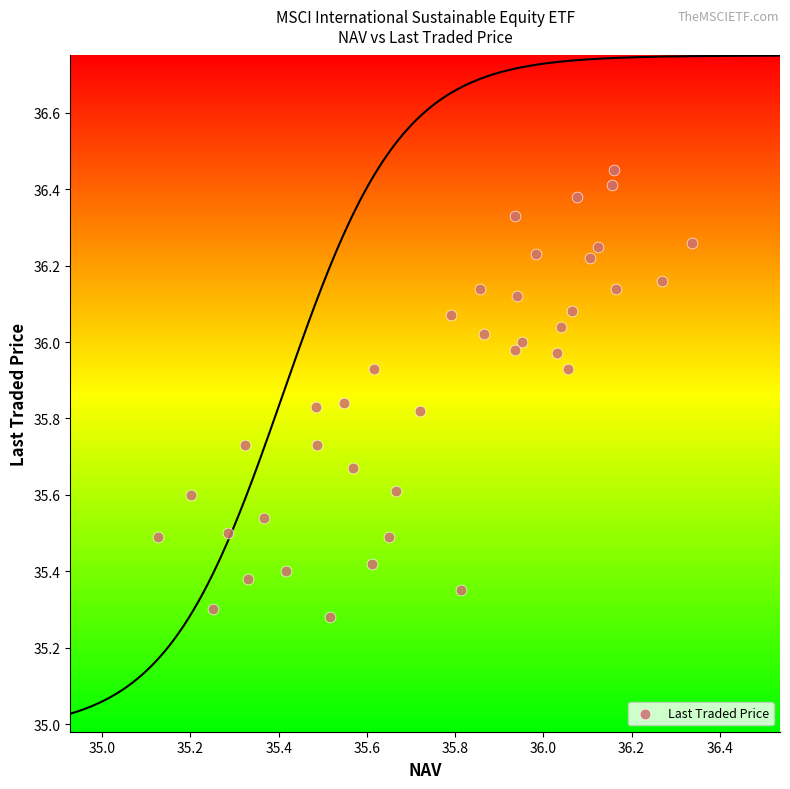

What is the range of Y values (max minus min)?

1.2